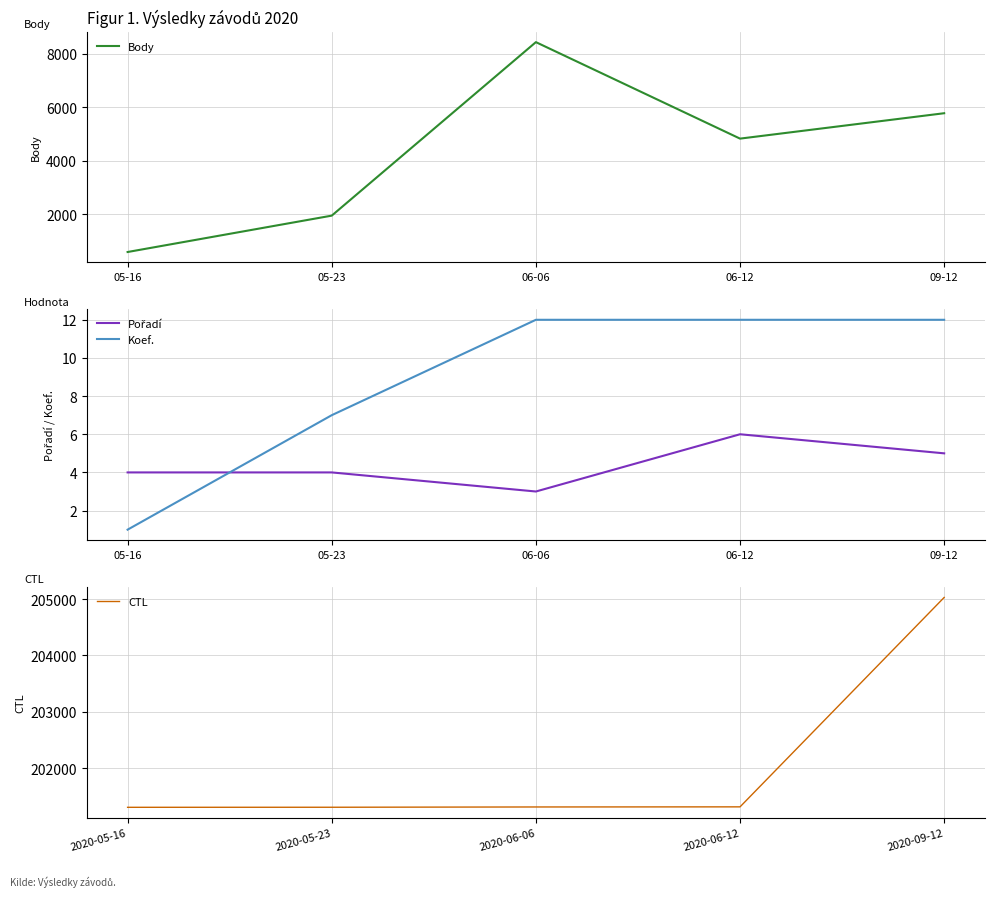

What is the average value of the CTL series?

202051